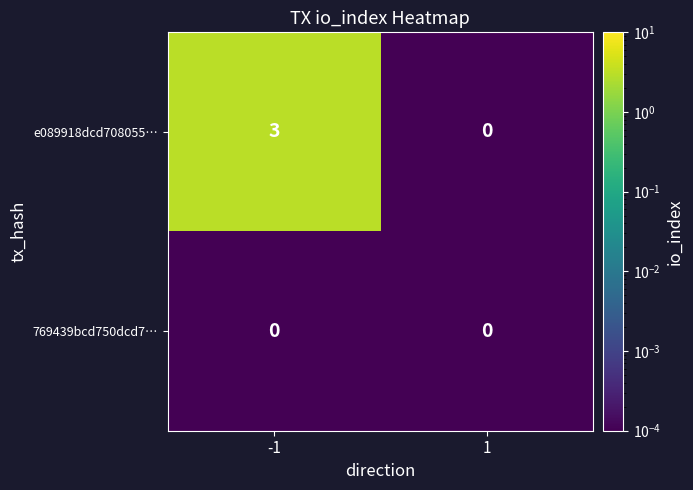

Reading right to left, list all the values displayed in this chart.

e089918dcd708055…: 1=0	-1=3
769439bcd750dcd7…: 1=0	-1=0